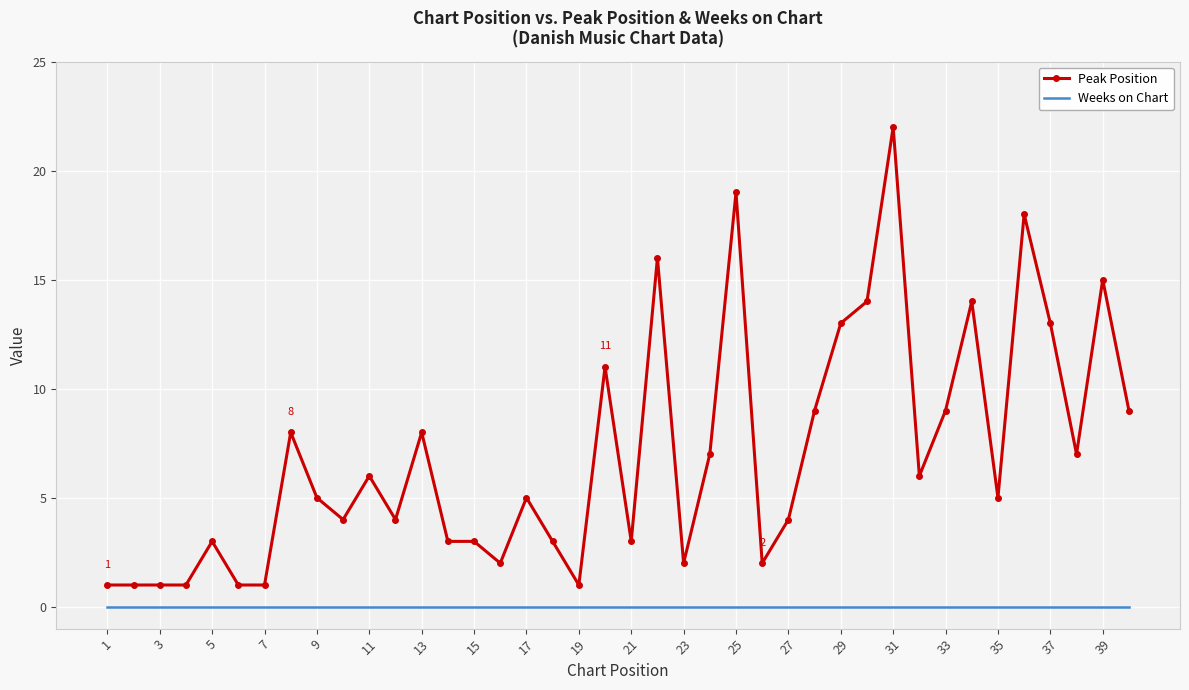

Rank the series by their maximum value, from highest to lowest.

Peak Position, Weeks on Chart